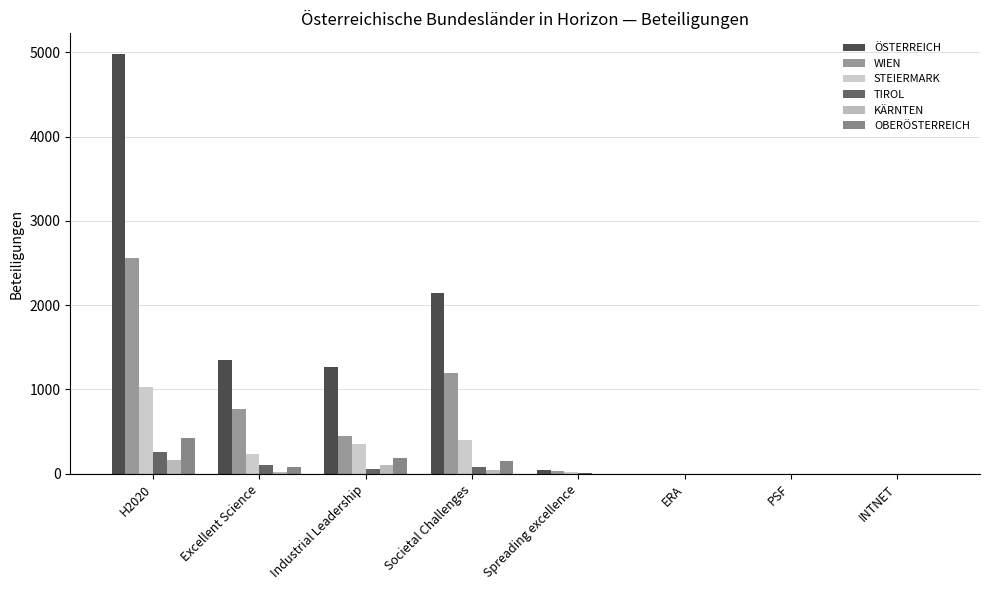

Where does the WIEN series first go above 444?

H2020